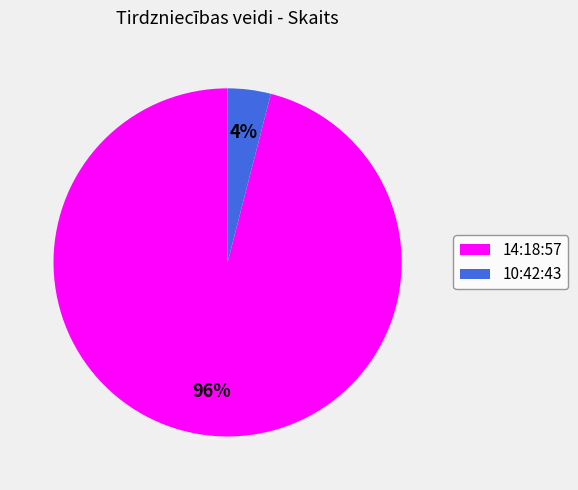

Which slice is the smallest?

10:42:43